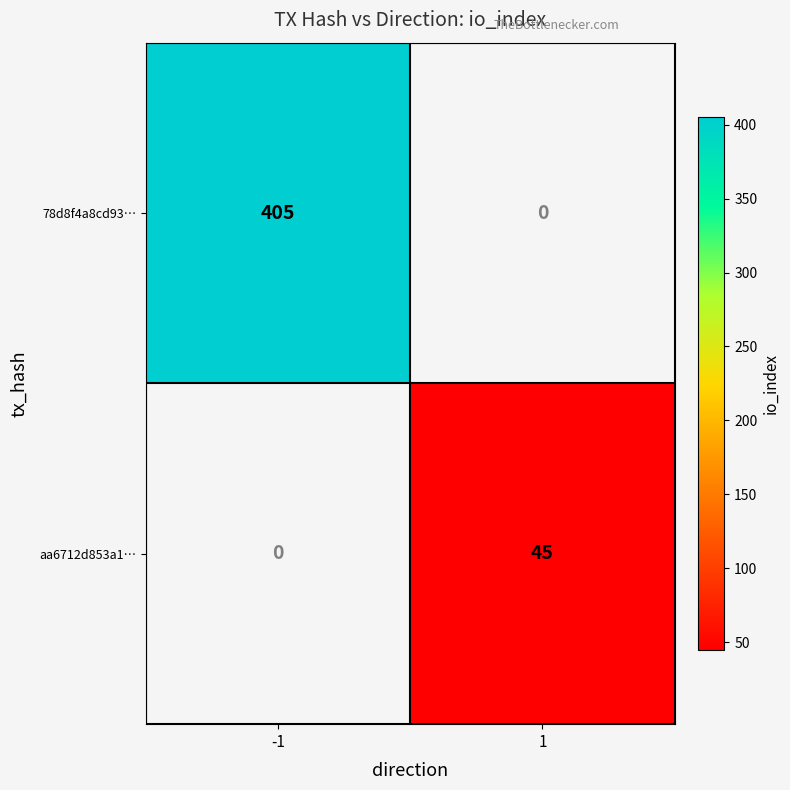

The value of 78d8f4a8cd93… at -1 is 405. True or false?

True